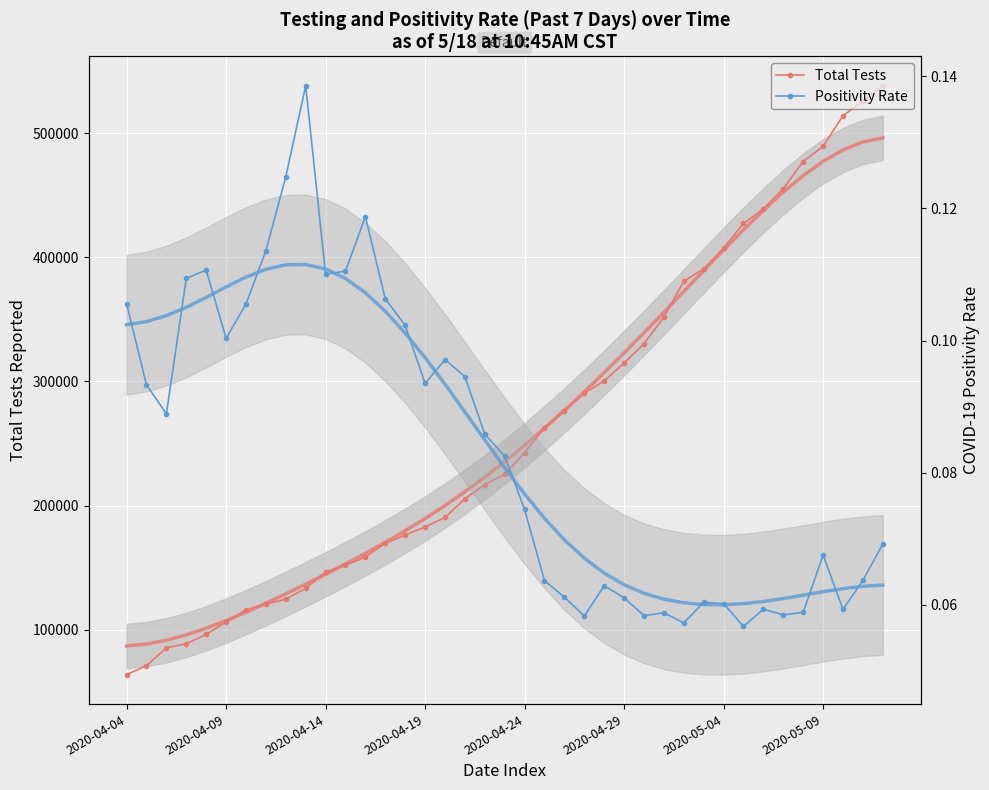

The Total Tests series shows 709930.6 at 34. True or false?

False